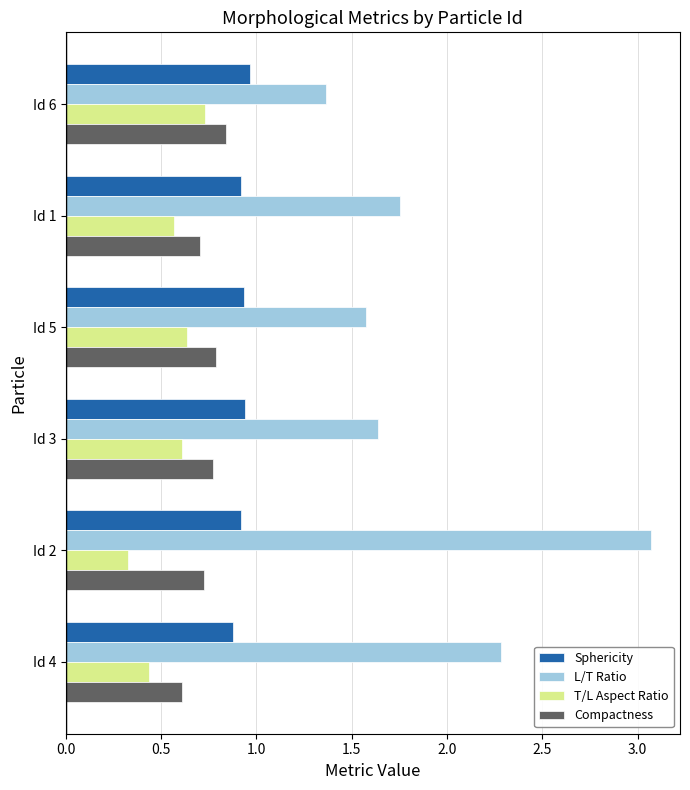

What is the greatest value displayed?

3.1